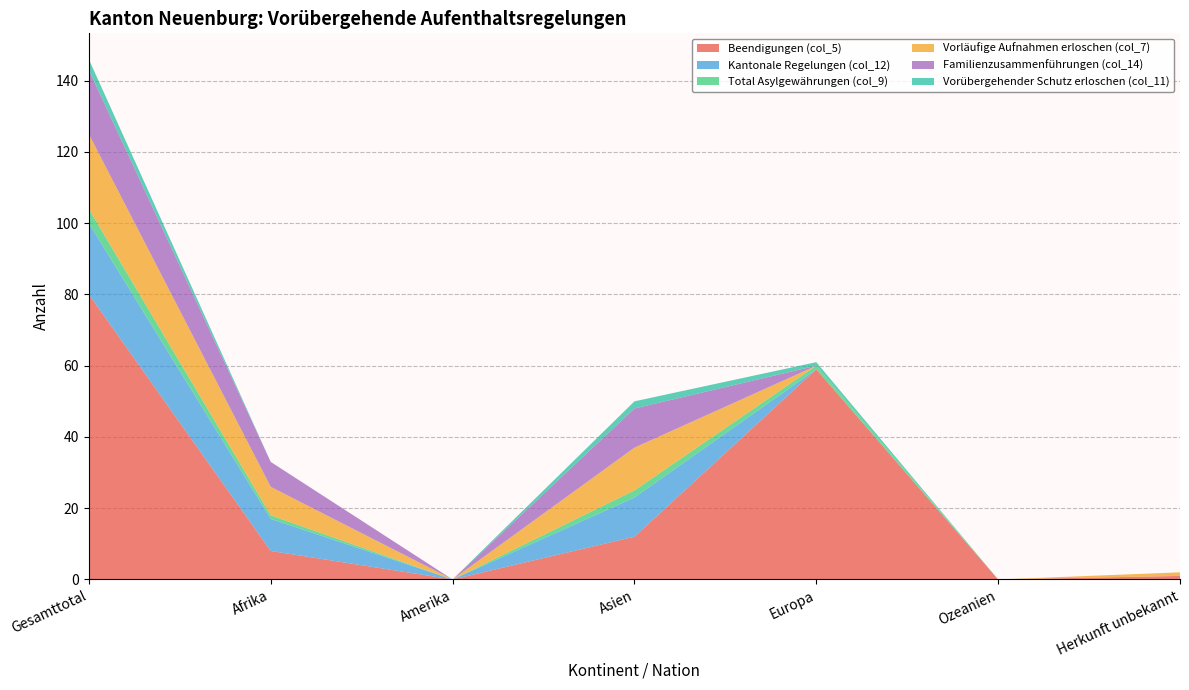

Reading left to right, what are all the values shown in this chart?

Beendigungen (col_5): Gesamttotal=80	Afrika=8	Amerika=0	Asien=12	Europa=59	Ozeanien=0	Herkunft unbekannt=1
Kantonale Regelungen (col_12): Gesamttotal=20	Afrika=9	Amerika=0	Asien=11	Europa=0	Ozeanien=0	Herkunft unbekannt=0
Total Asylgewährungen (col_9): Gesamttotal=4	Afrika=1	Amerika=0	Asien=2	Europa=1	Ozeanien=0	Herkunft unbekannt=0
Vorläufige Aufnahmen erloschen (col_7): Gesamttotal=21	Afrika=8	Amerika=0	Asien=12	Europa=0	Ozeanien=0	Herkunft unbekannt=1
Familienzusammenführungen (col_14): Gesamttotal=18	Afrika=7	Amerika=0	Asien=11	Europa=0	Ozeanien=0	Herkunft unbekannt=0
Vorübergehender Schutz erloschen (col_11): Gesamttotal=3	Afrika=0	Amerika=0	Asien=2	Europa=1	Ozeanien=0	Herkunft unbekannt=0